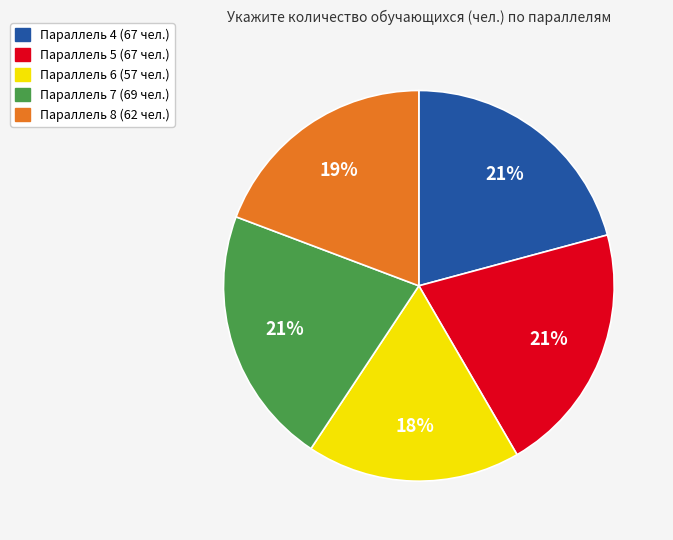

Does any single category account for the majority?

No